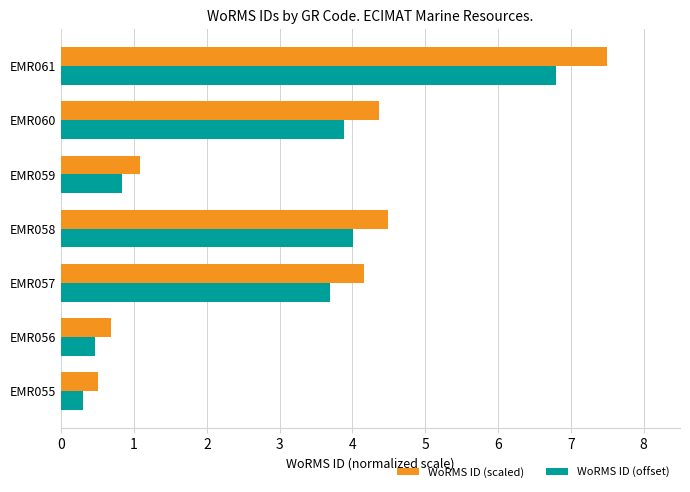

Is it true that WoRMS ID (offset) equals 2.2 at EMR058?

False